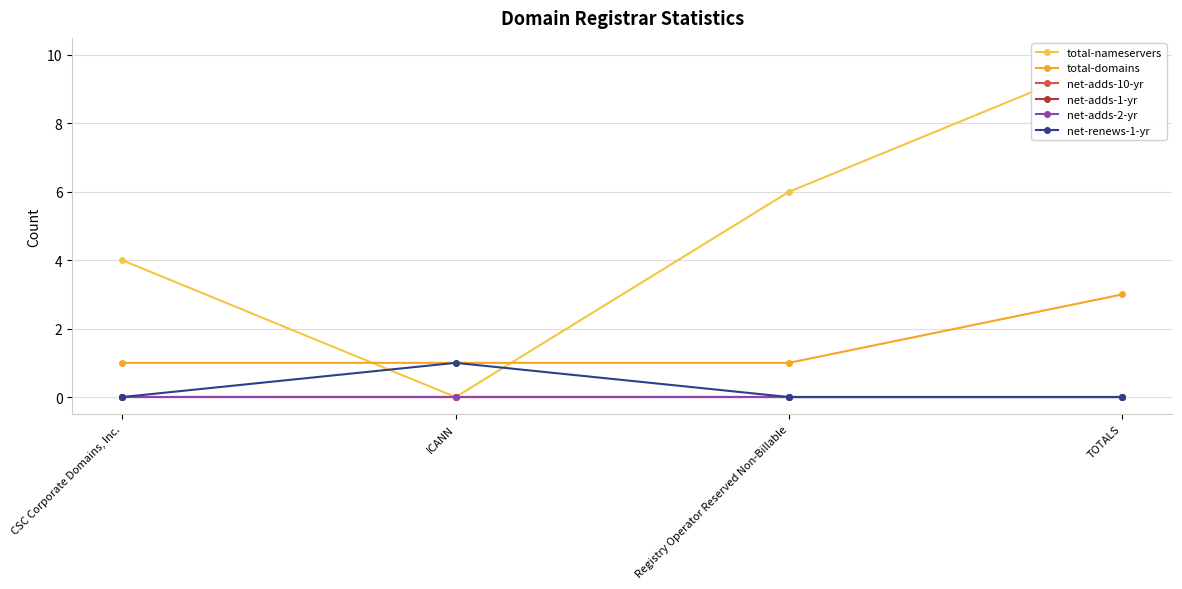

How many lines are shown in the chart?

6